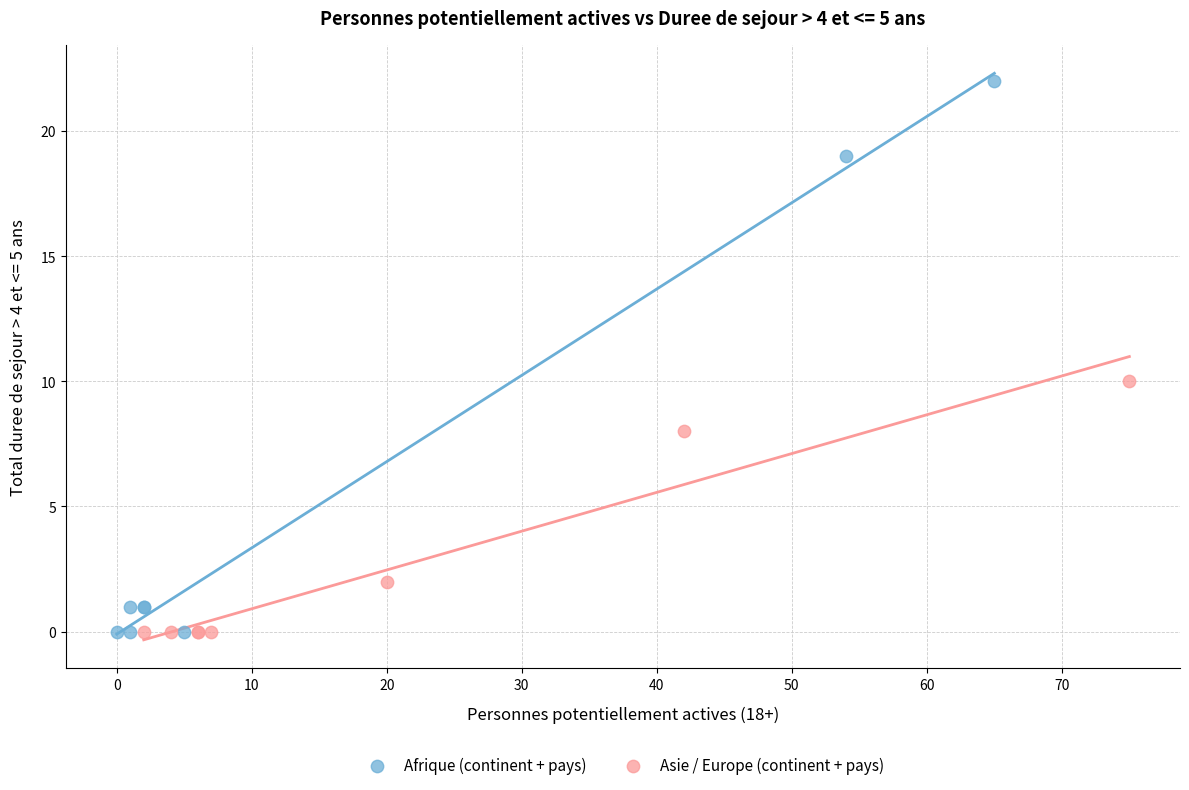

Which series reaches the maximum Y coordinate?

Afrique (continent + pays)